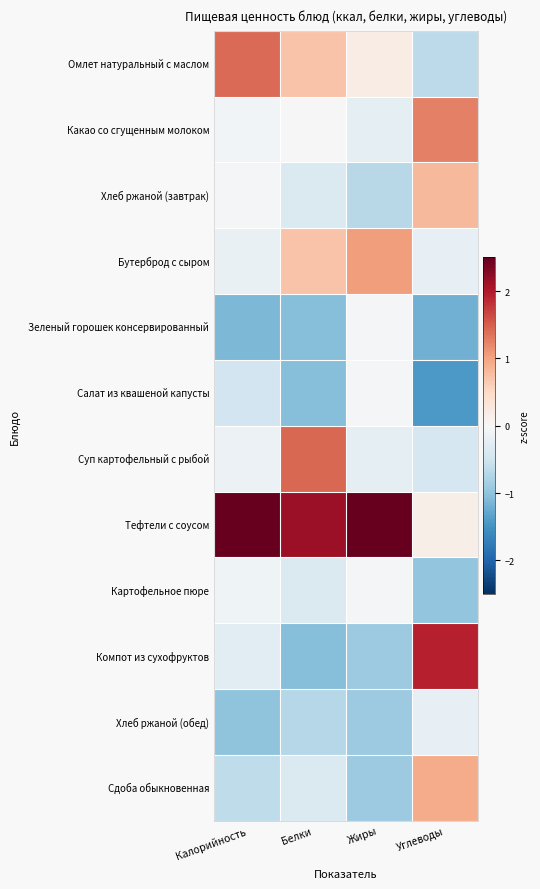

Reading right to left, what are all the values shown in this chart?

Омлет натуральный с маслом: Углеводы=-0.6	Жиры=0.2	Белки=0.7	Калорийность=1.4
Какао со сгущенным молоком: Углеводы=1.3	Жиры=-0.3	Белки=0.0	Калорийность=-0.1
Хлеб ржаной (завтрак): Углеводы=0.8	Жиры=-0.7	Белки=-0.4	Калорийность=-0.0
Бутерброд с сыром: Углеводы=-0.2	Жиры=1.1	Белки=0.7	Калорийность=-0.2
Зеленый горошек консервированный: Углеводы=-1.2	Жиры=-0.0	Белки=-1.1	Калорийность=-1.1
Салат из квашеной капусты: Углеводы=-1.4	Жиры=-0.0	Белки=-1.1	Калорийность=-0.5
Суп картофельный с рыбой: Углеводы=-0.4	Жиры=-0.3	Белки=1.4	Калорийность=-0.1
Тефтели с соусом: Углеводы=0.1	Жиры=2.8	Белки=2.1	Калорийность=2.6
Картофельное пюре: Углеводы=-1.0	Жиры=-0.0	Белки=-0.4	Калорийность=-0.1
Компот из сухофруктов: Углеводы=1.9	Жиры=-0.9	Белки=-1.1	Калорийность=-0.3
Хлеб ржаной (обед): Углеводы=-0.2	Жиры=-0.9	Белки=-0.7	Калорийность=-1.0
Сдоба обыкновенная: Углеводы=0.9	Жиры=-0.9	Белки=-0.4	Калорийность=-0.6